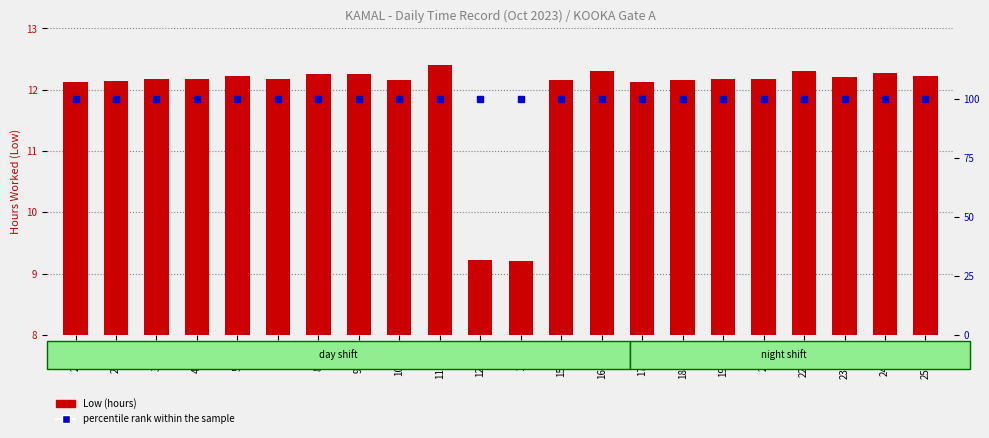

How many categories are shown in the chart?

22